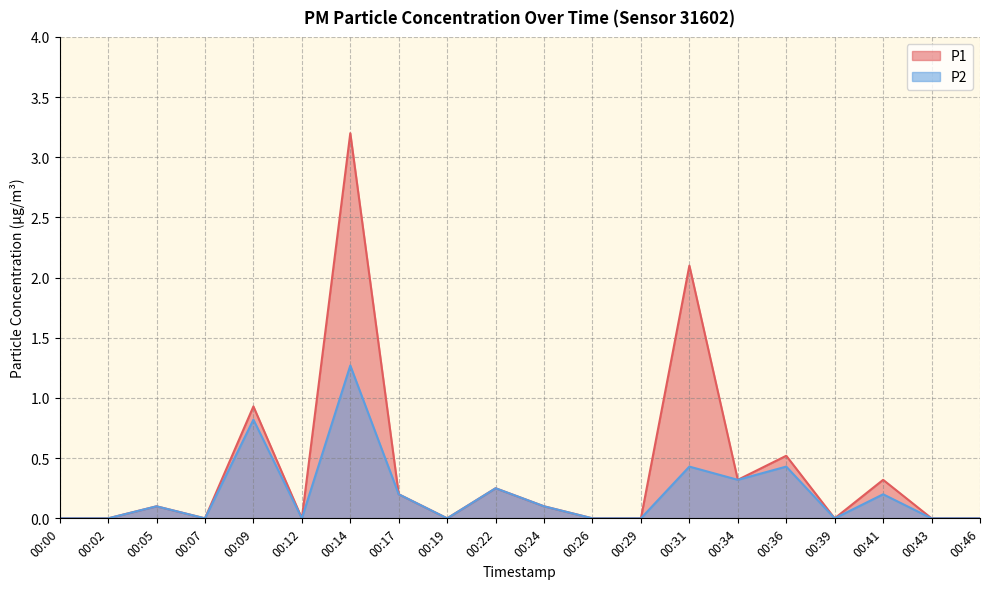

Where is the first local maximum for P2?

00:05